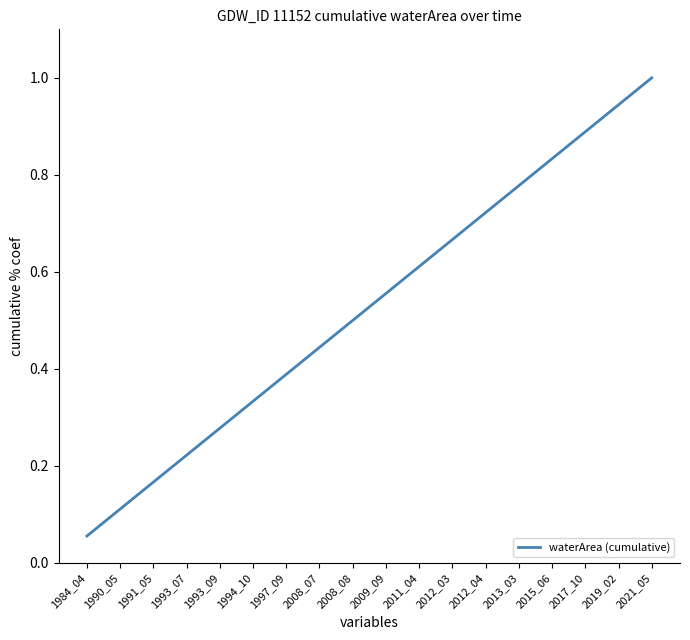

Does the chart have visible grid lines?

No